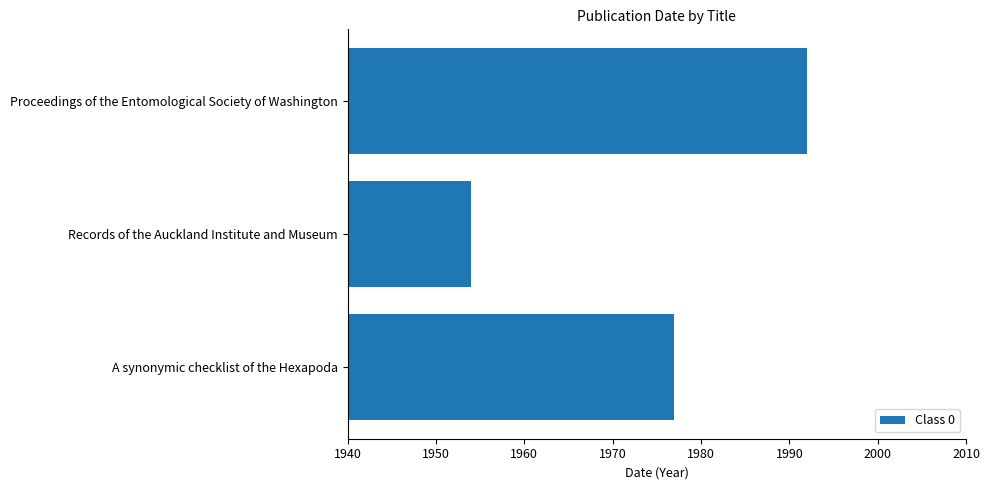

What is the label of the 2nd bar from the top?

Records of the Auckland Institute and Museum